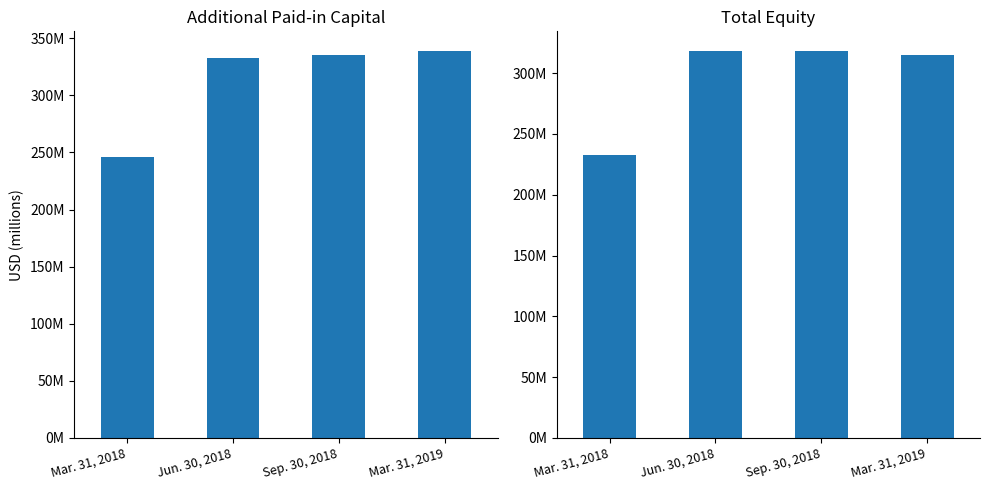

Reading right to left, transcribe all the data shown in this chart.

Additional Paid-in Capital: Mar. 31, 2019=339.1	Sep. 30, 2018=335.2	Jun. 30, 2018=332.9	Mar. 31, 2018=245.8
Total Equity: Mar. 31, 2019=314.7	Sep. 30, 2018=318.4	Jun. 30, 2018=318.1	Mar. 31, 2018=232.5